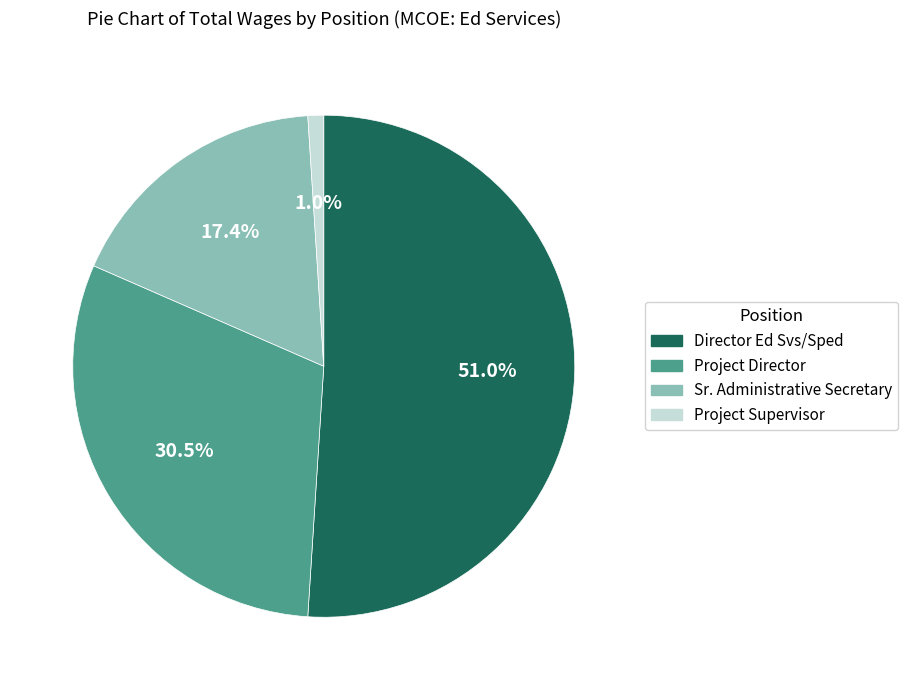

What is the largest slice in the pie chart?

Director Ed Svs/Sped